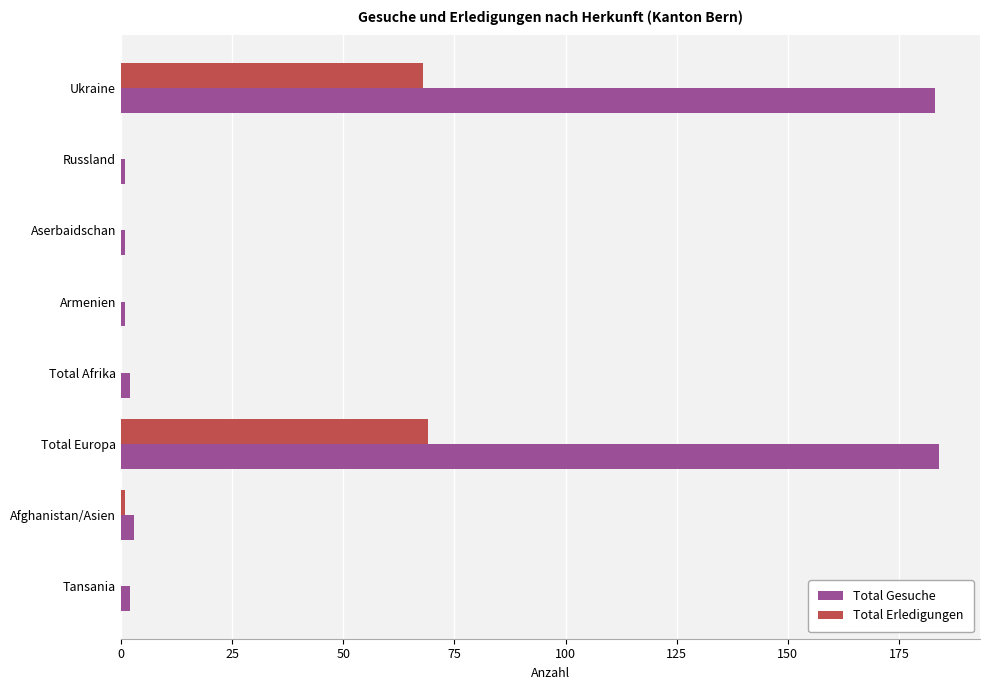

True or false: Total Erledigungen has a value of -37 at Russland.

False